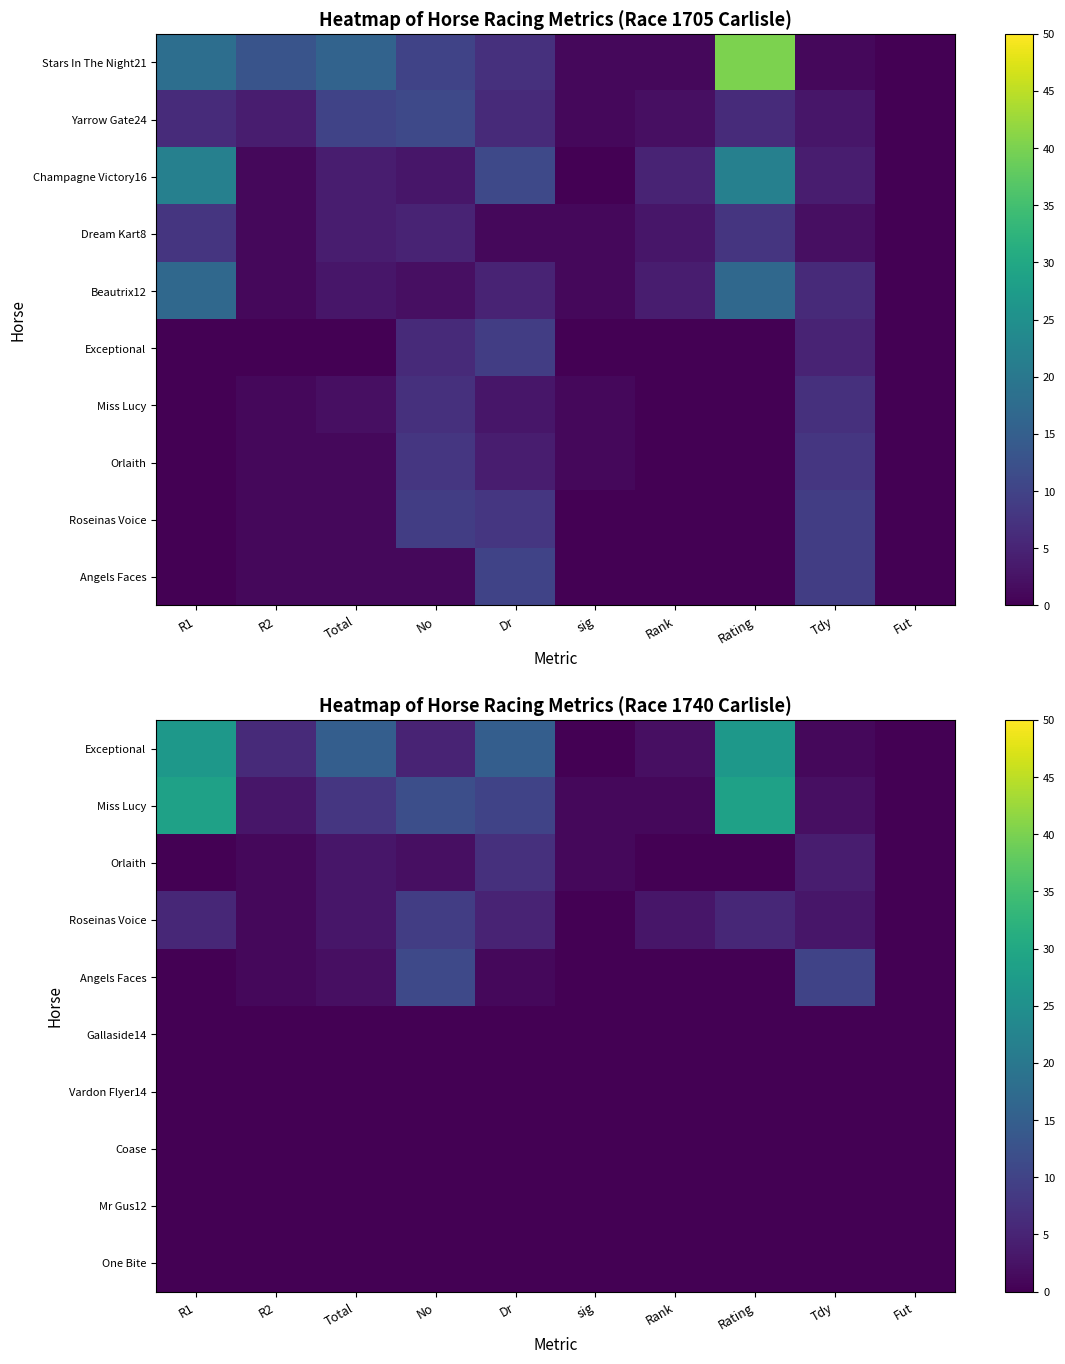

Is it true that Exceptional equals 18.3 at sig?

False